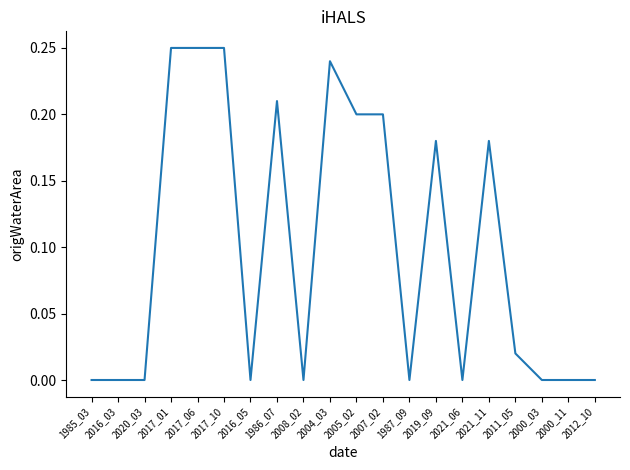

What is the change in value from 2020_03 to 2004_03?

+0.2